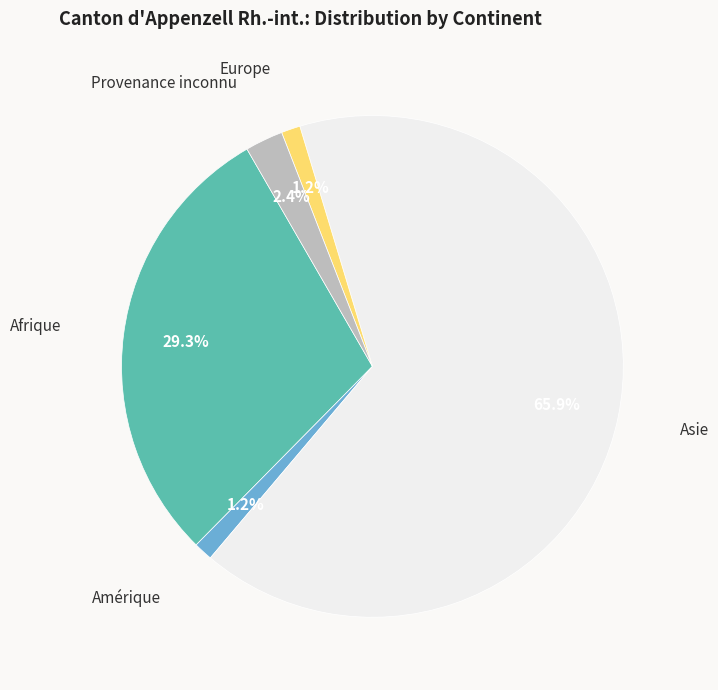

How many slices are in this pie chart?

5